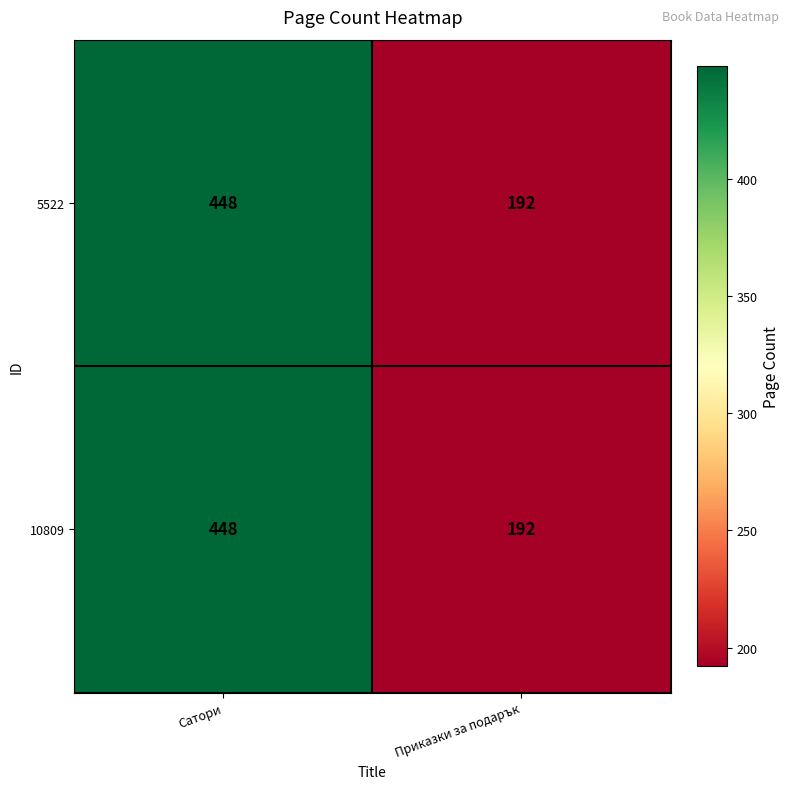

Reading left to right, list all the values displayed in this chart.

5522: 448	192
10809: 448	192